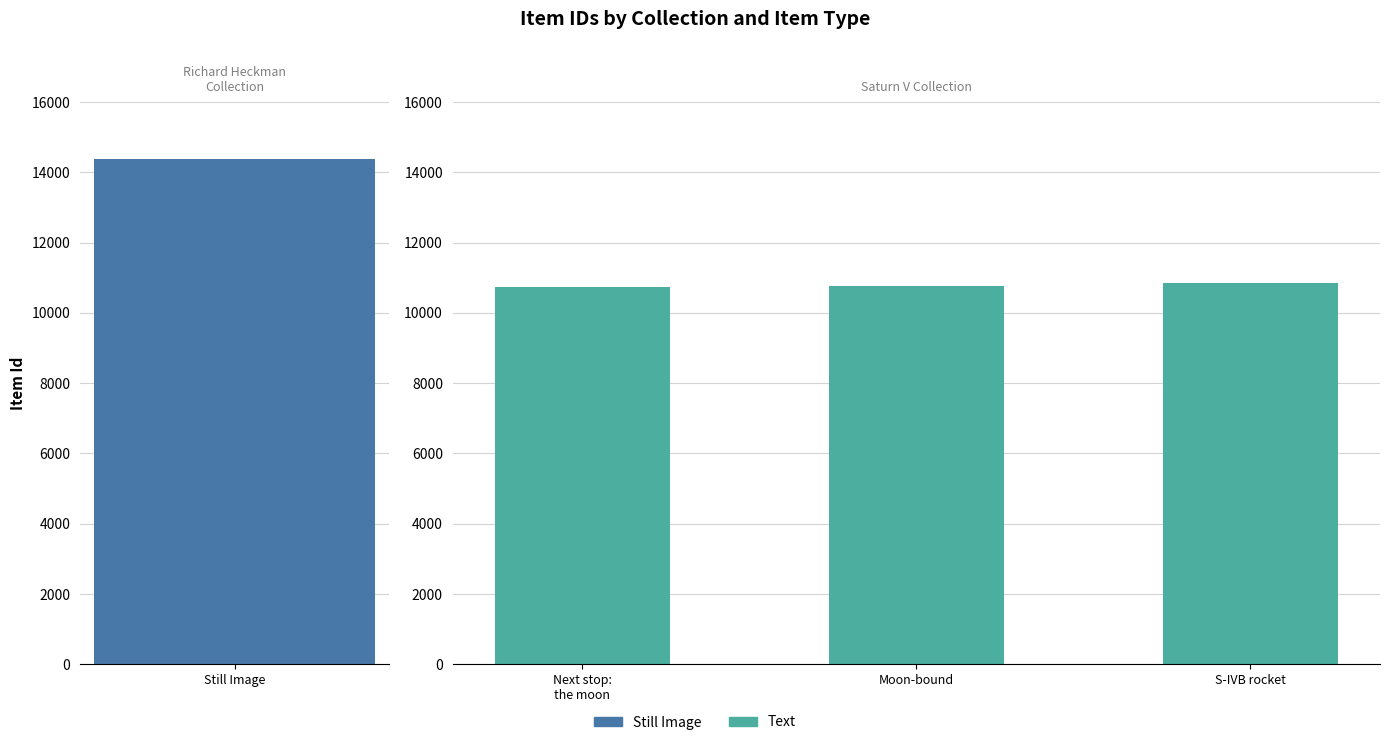

Does the chart contain stacked bars?

No